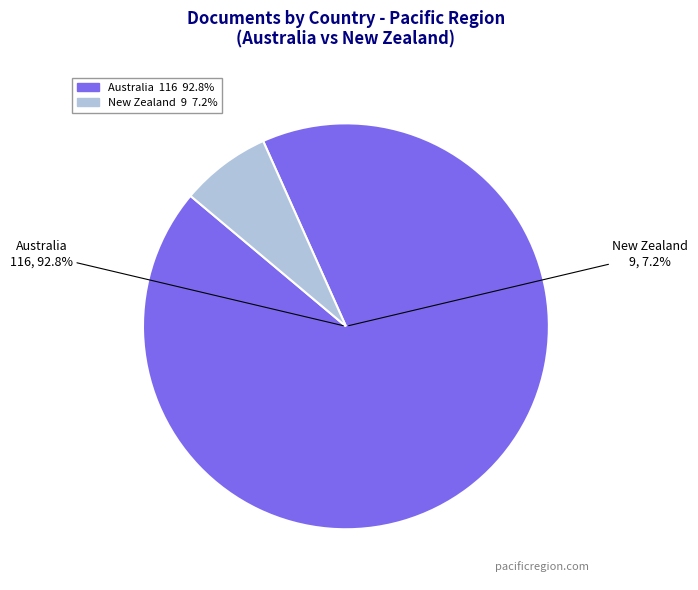

Which category has the smallest portion of the pie?

New Zealand